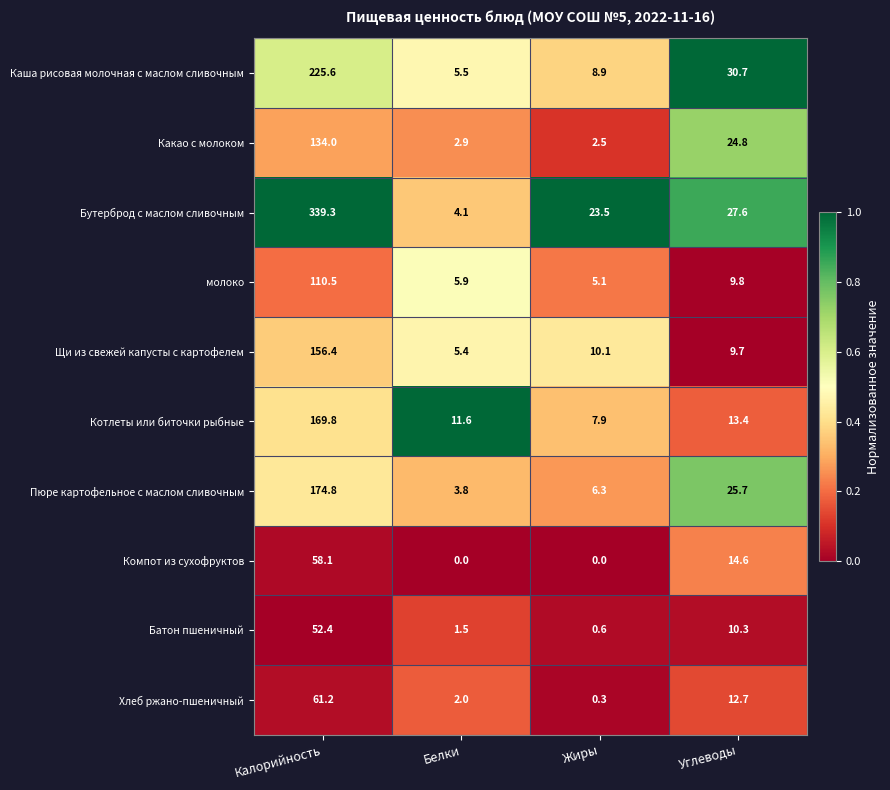

Is it true that Котлеты или биточки рыбные equals 6.9 at Углеводы?

False